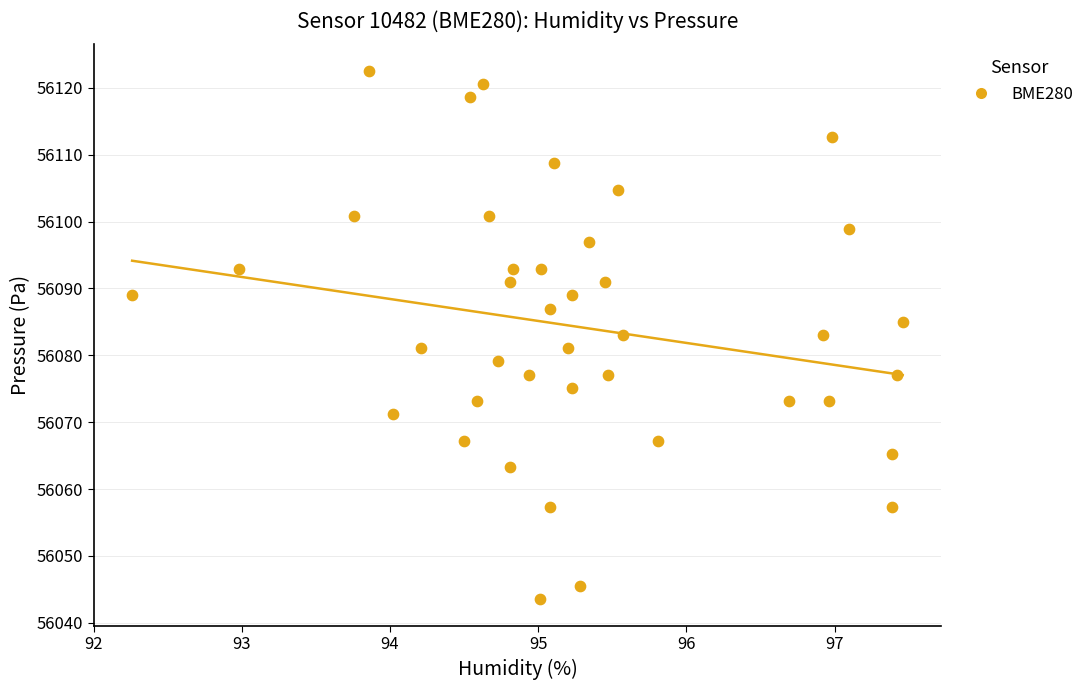

What is the range of X values (max minus min)?

5.2